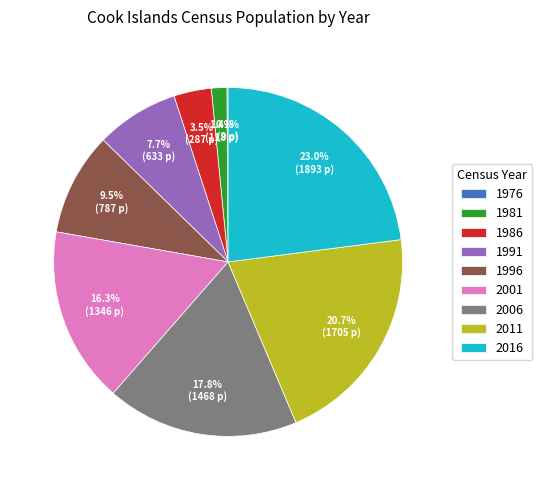

Is there any slice that represents more than half of the pie?

No